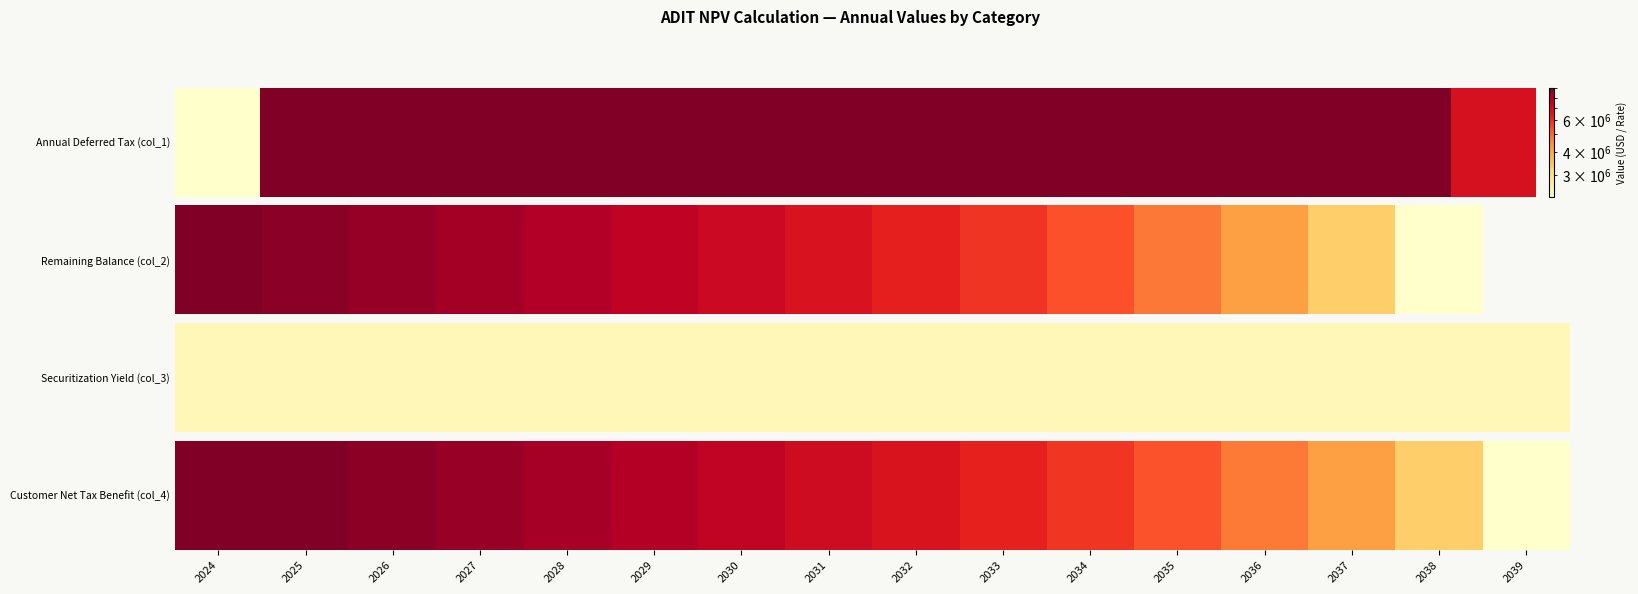

The chart shows a value of 3424850.4 at 2033. True or false?

True